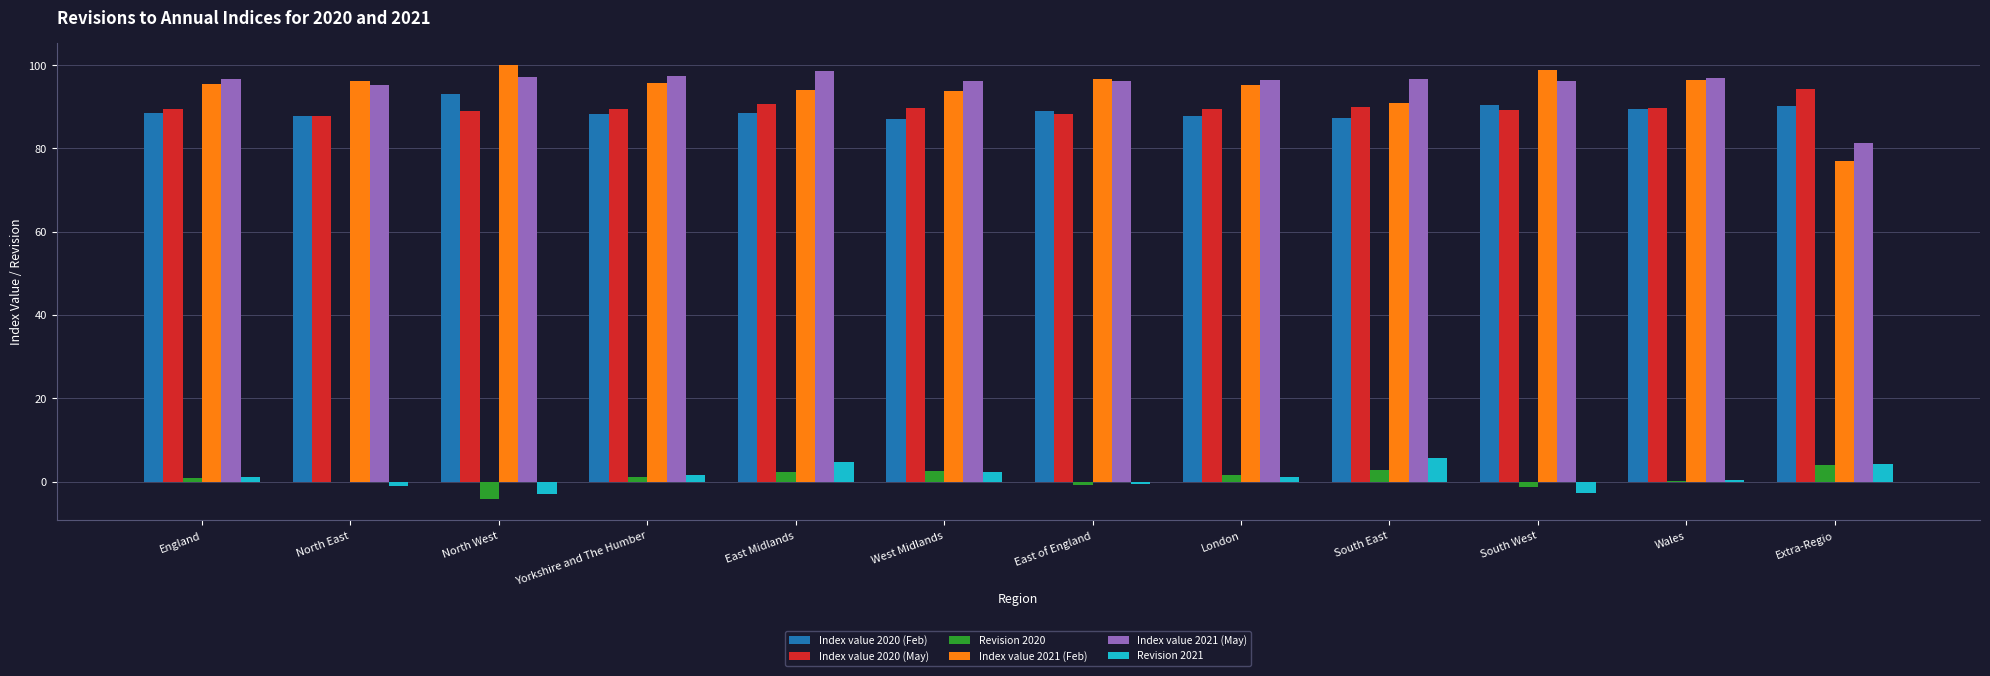

True or false: Index value 2020 (Feb) has a value of 138.3 at England.

False